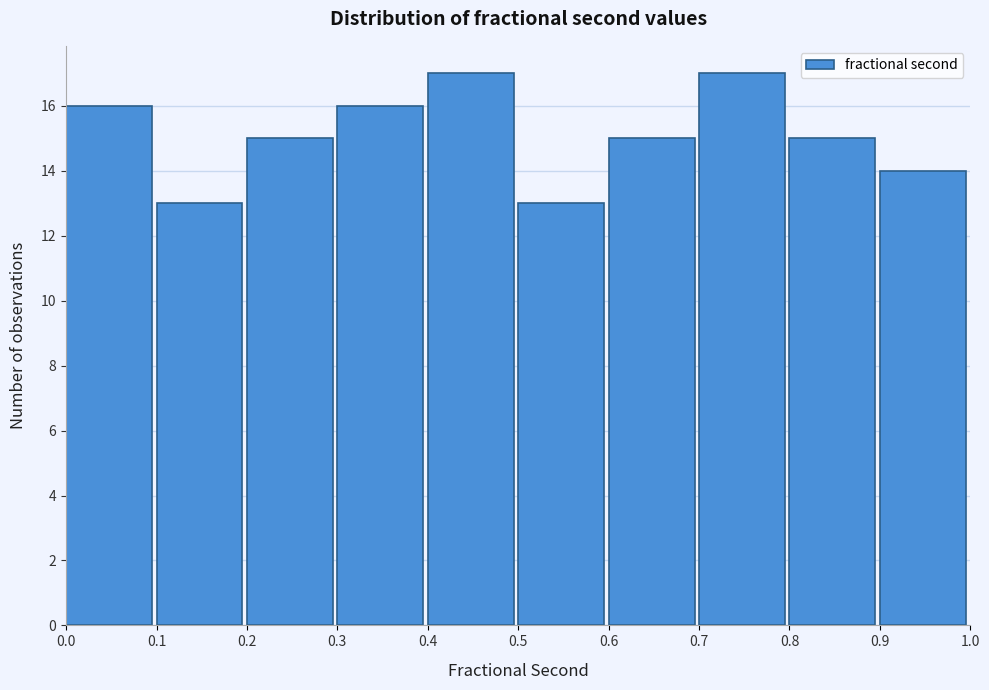

Reading left to right, transcribe this chart: for each bar, give the range it covers on the x-axis and its height. The values are not printed on the chart, so give them approximately, as read against the axis.

0.0 to 0.1: 16
0.1 to 0.2: 13
0.2 to 0.3: 15
0.3 to 0.4: 16
0.4 to 0.5: 17
0.5 to 0.6: 13
0.6 to 0.7: 15
0.7 to 0.8: 17
0.8 to 0.9: 15
0.9 to 1.0: 14